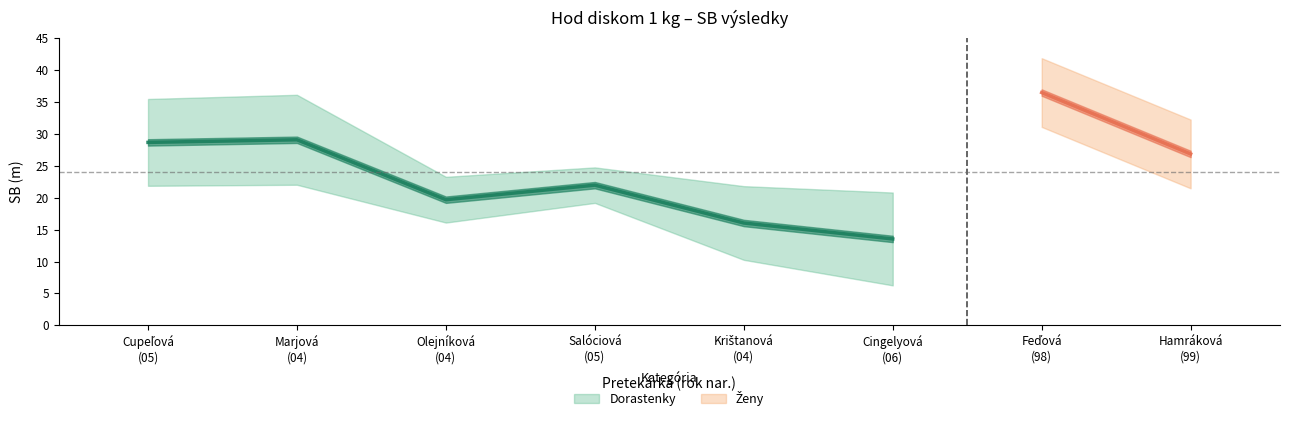

List the labels in order of value, largest first.

Marjová
(04), Cupeľová
(05), Salóciová
(05), Olejníková
(04), Krištanová
(04), Cingelyová
(06)